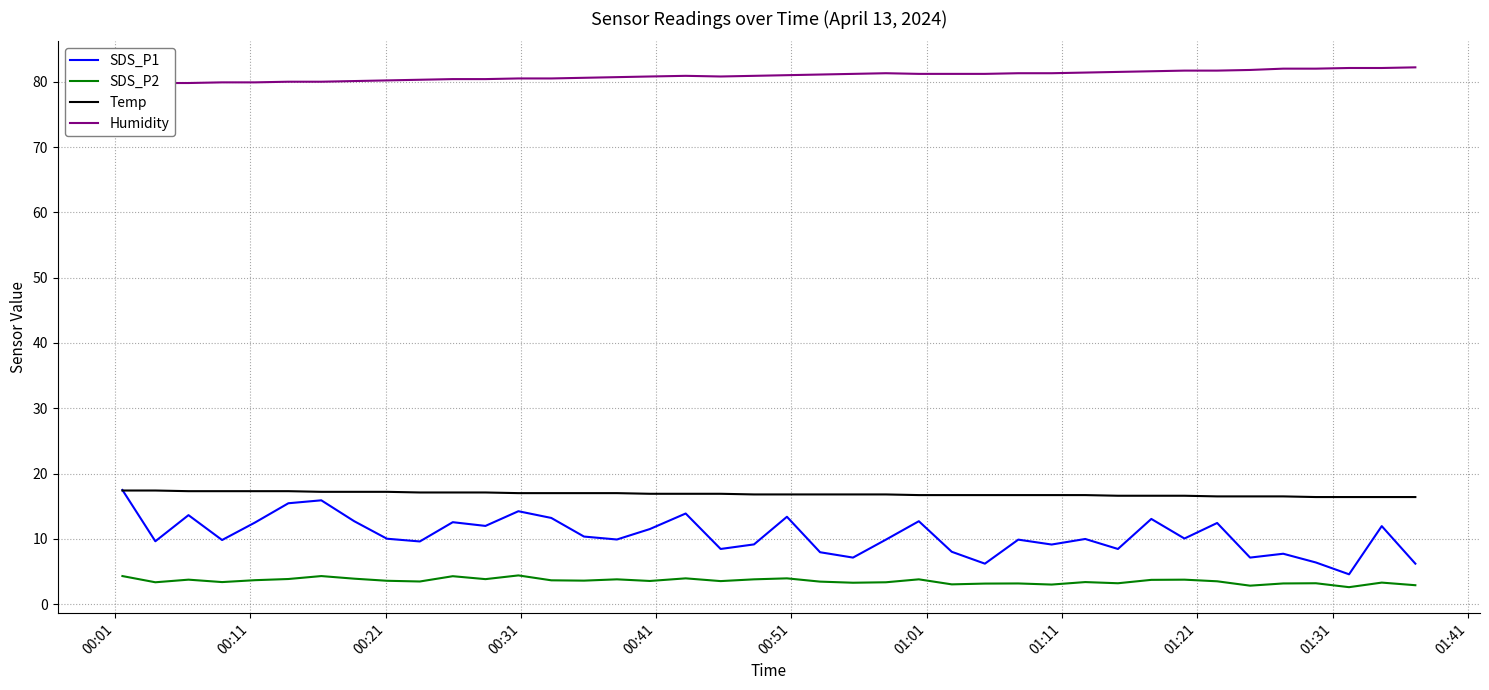

True or false: Temp and Humidity cross at least once.

False